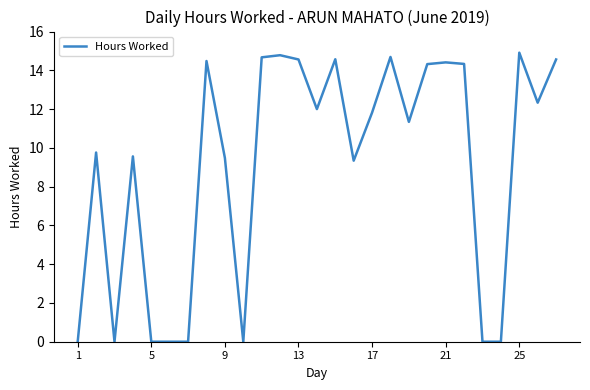

How many series are shown in this chart?

1